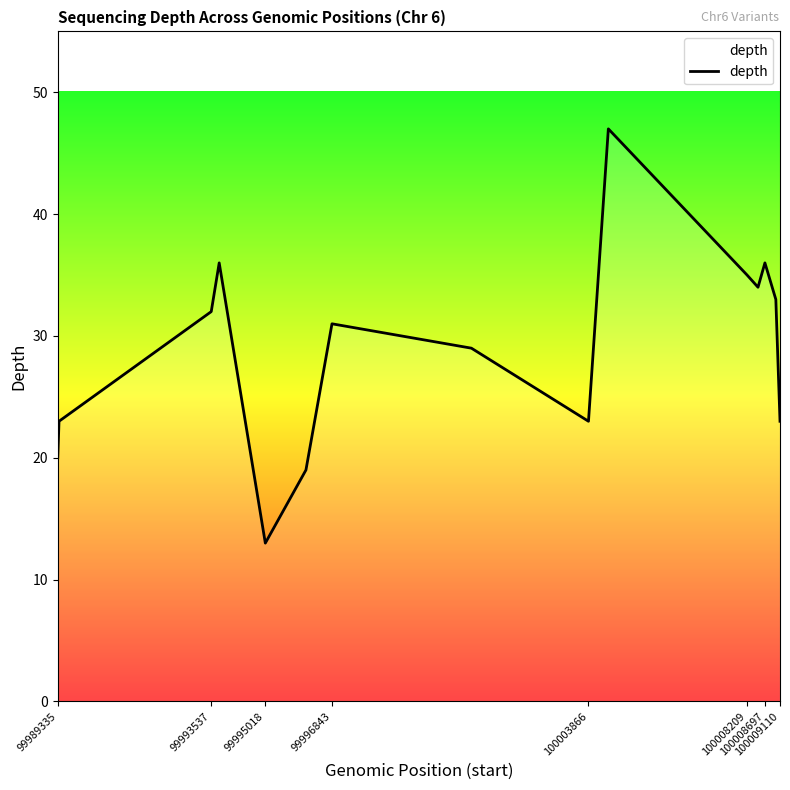

What is the average value?

29